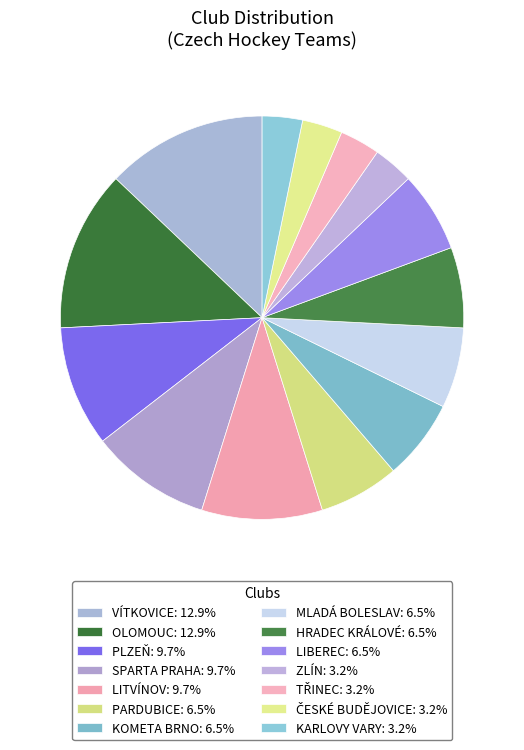

How many segments does this pie chart have?

14